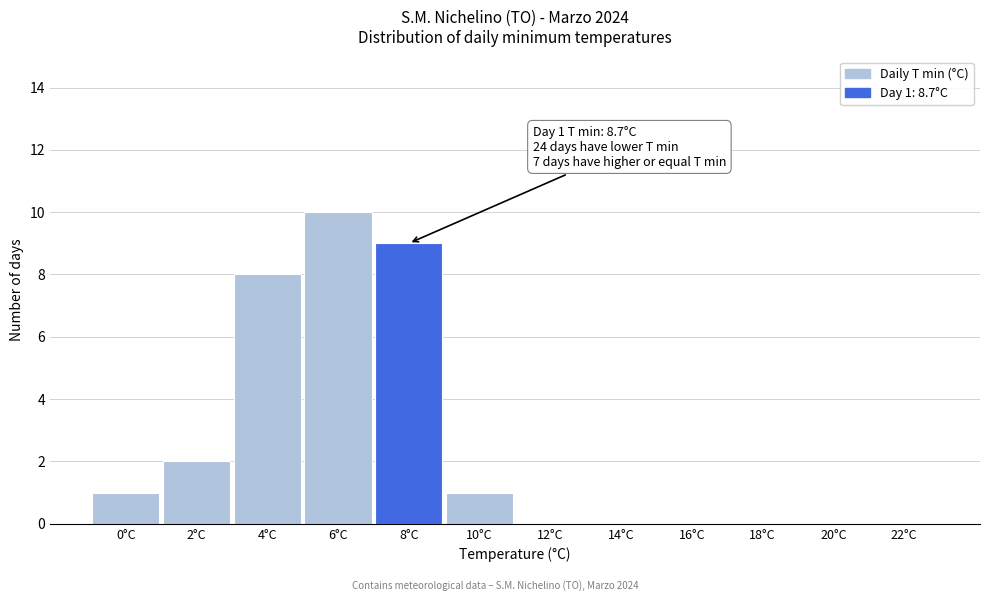

Reading left to right, list all the values displayed in this chart.

0°C=1	2°C=2	4°C=8	6°C=10	8°C=9	10°C=1	12°C=0	14°C=0	16°C=0	18°C=0	20°C=0	22°C=0